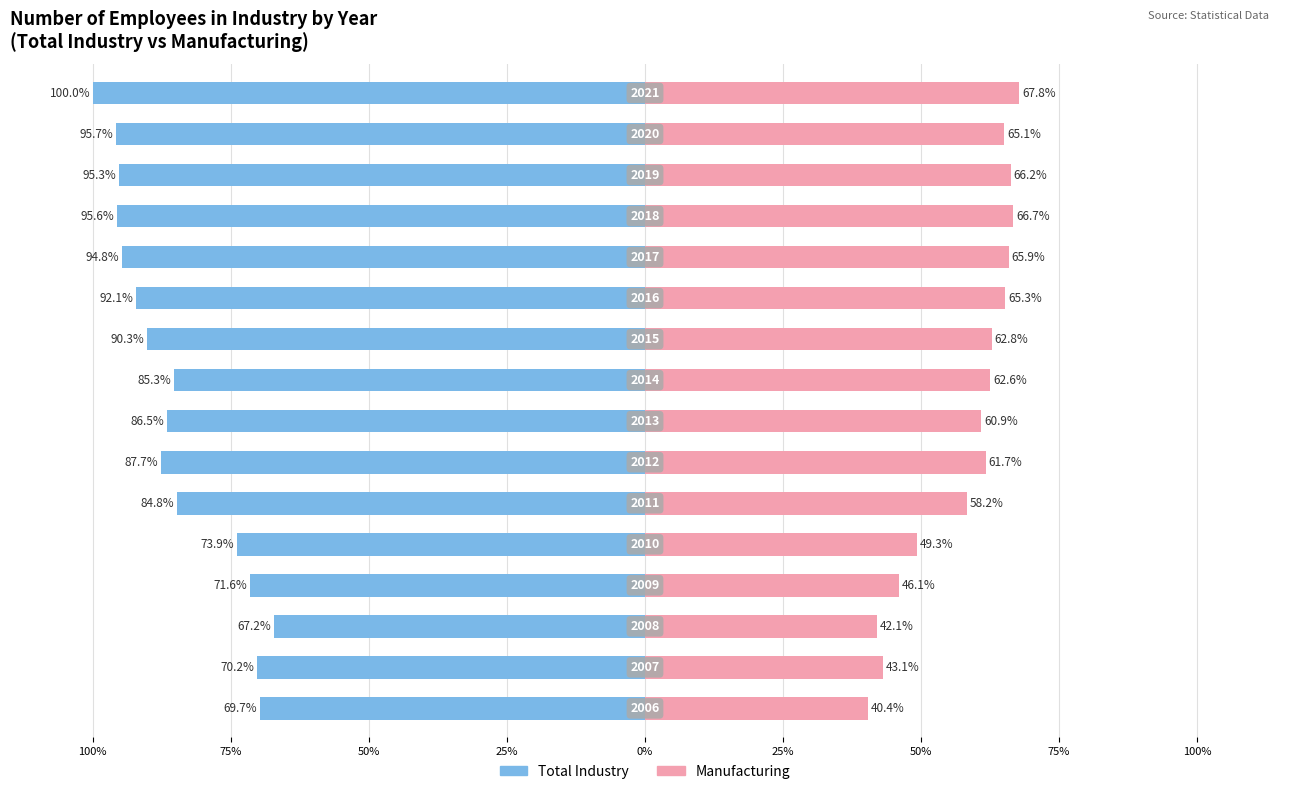

What is the sum of all Female values?

924.1